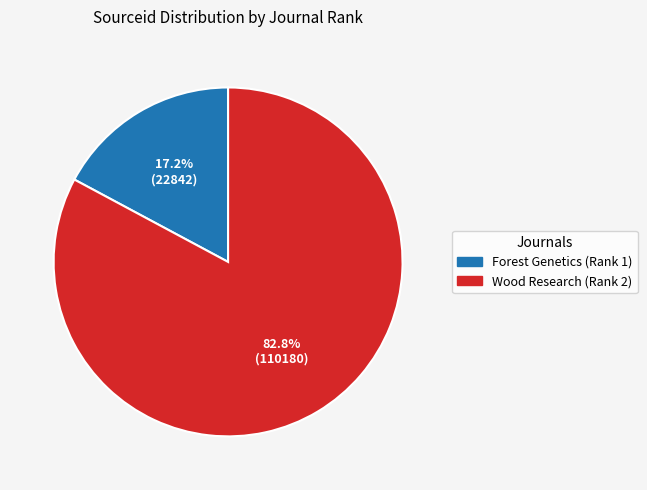

The Forest Genetics (Rank 1) slice represents 17% of the pie. True or false?

True